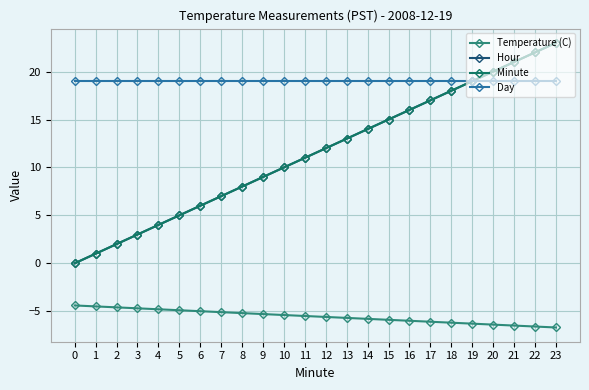

The value of Minute at 4 is 4.0. True or false?

True